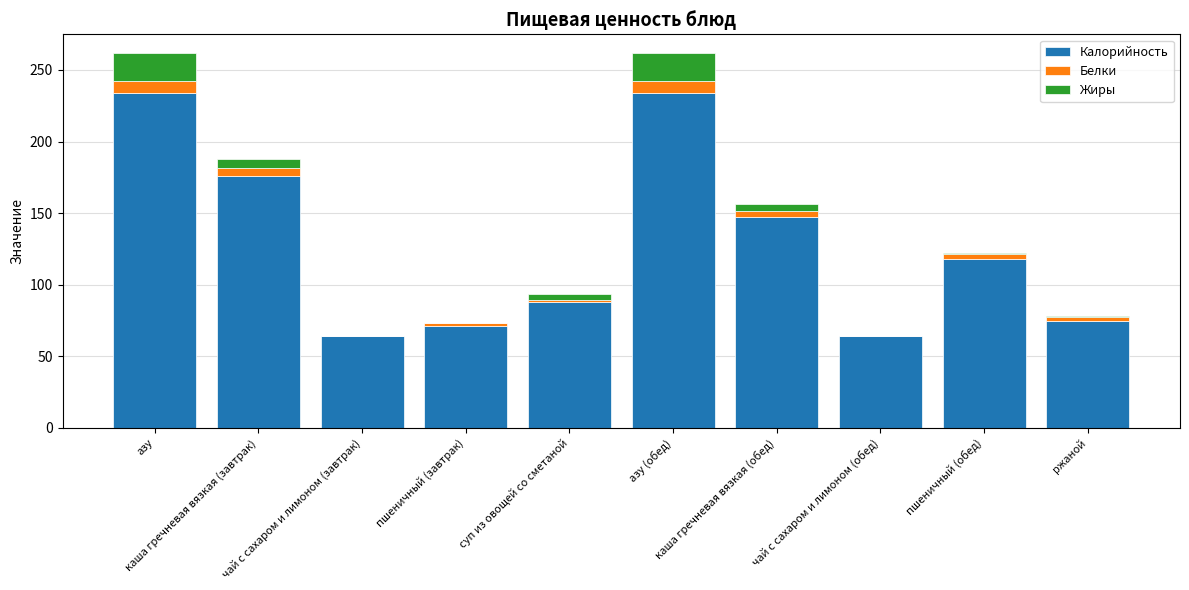

What is the highest value of the Калорийность series?

234.0